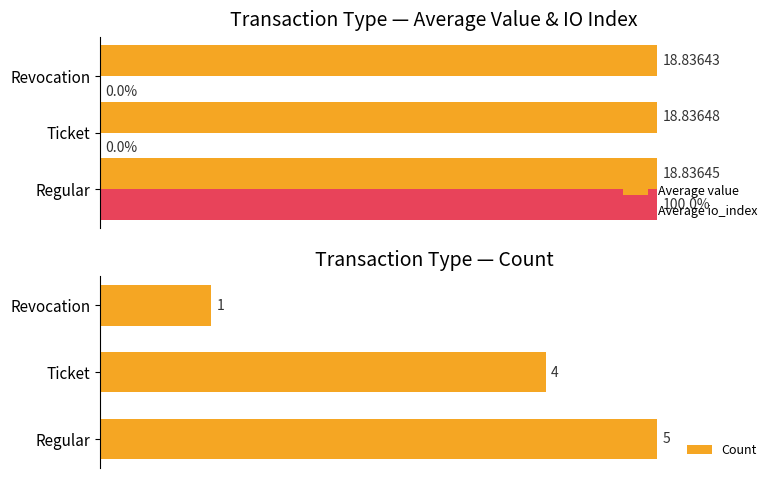

Which series has the largest total across all categories?

Average value